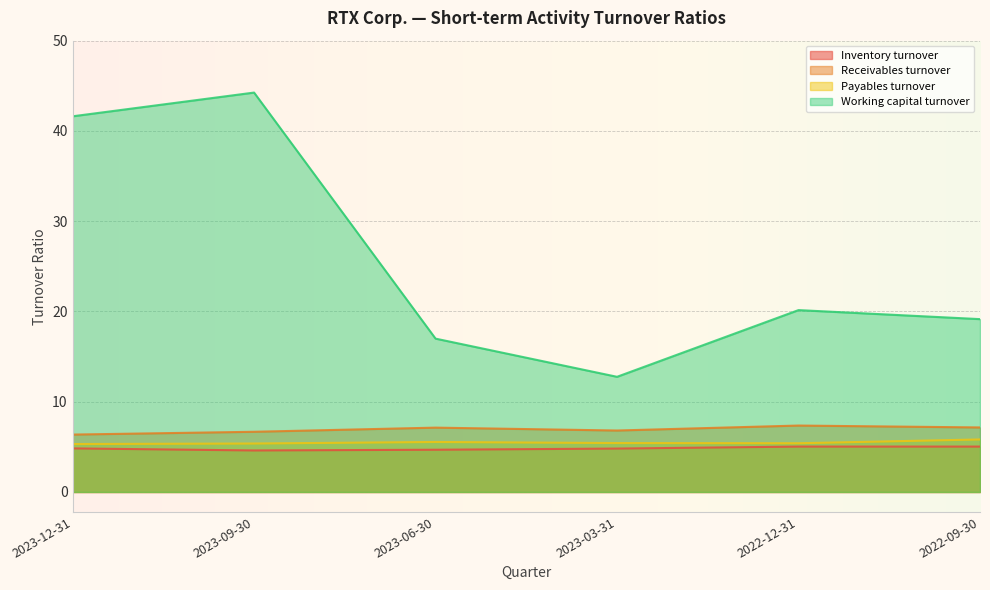

Is the value of Receivables turnover at 2023-03-31 greater than the value of Working capital turnover at 2023-03-31?

No